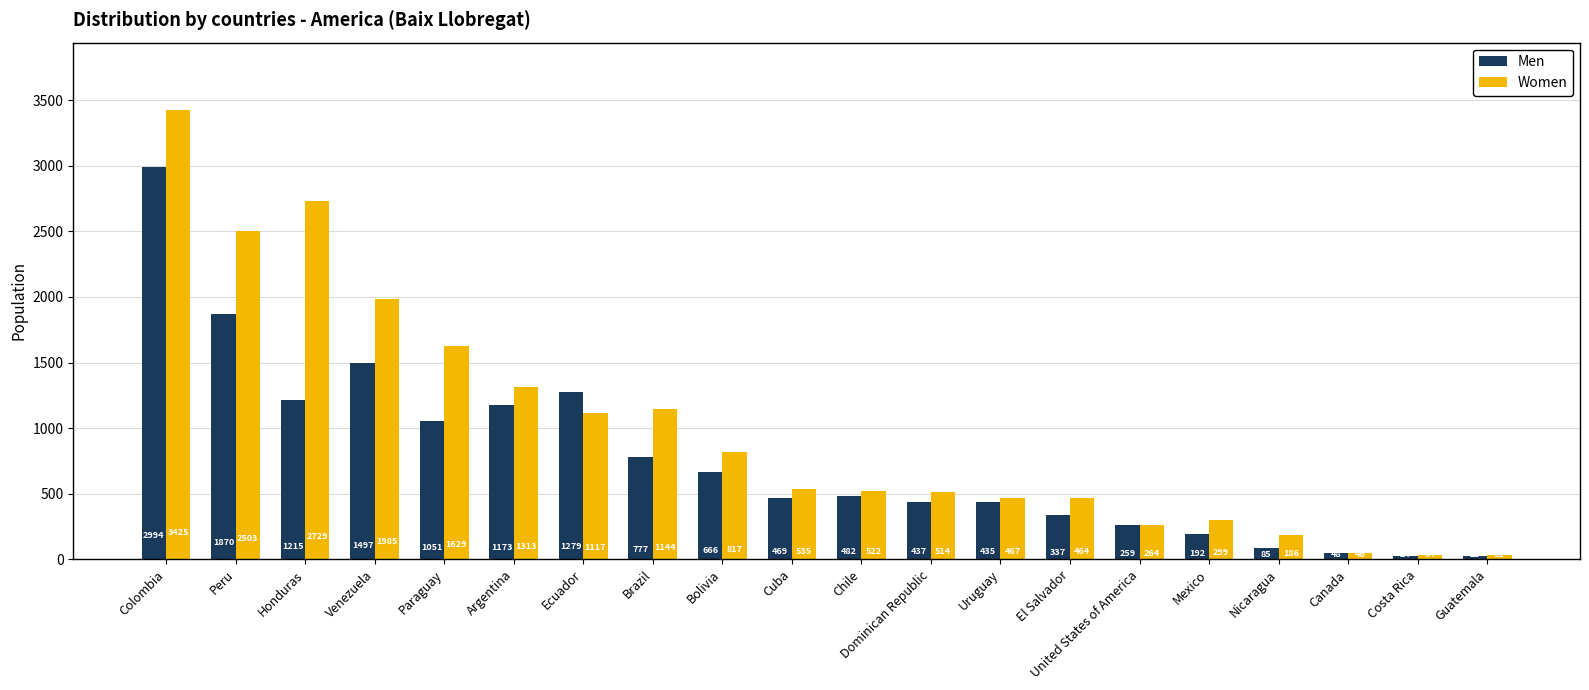

Which category has the lowest value in the Women series?

Guatemala